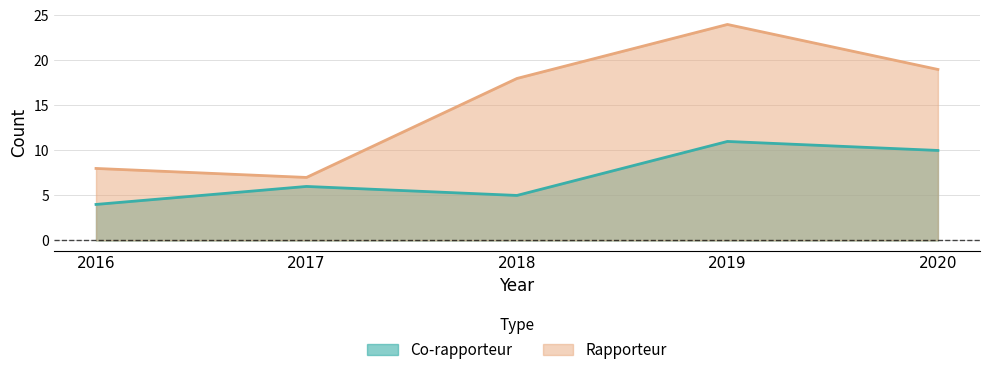

The Co-rapporteur series shows 11 at 2019. True or false?

True